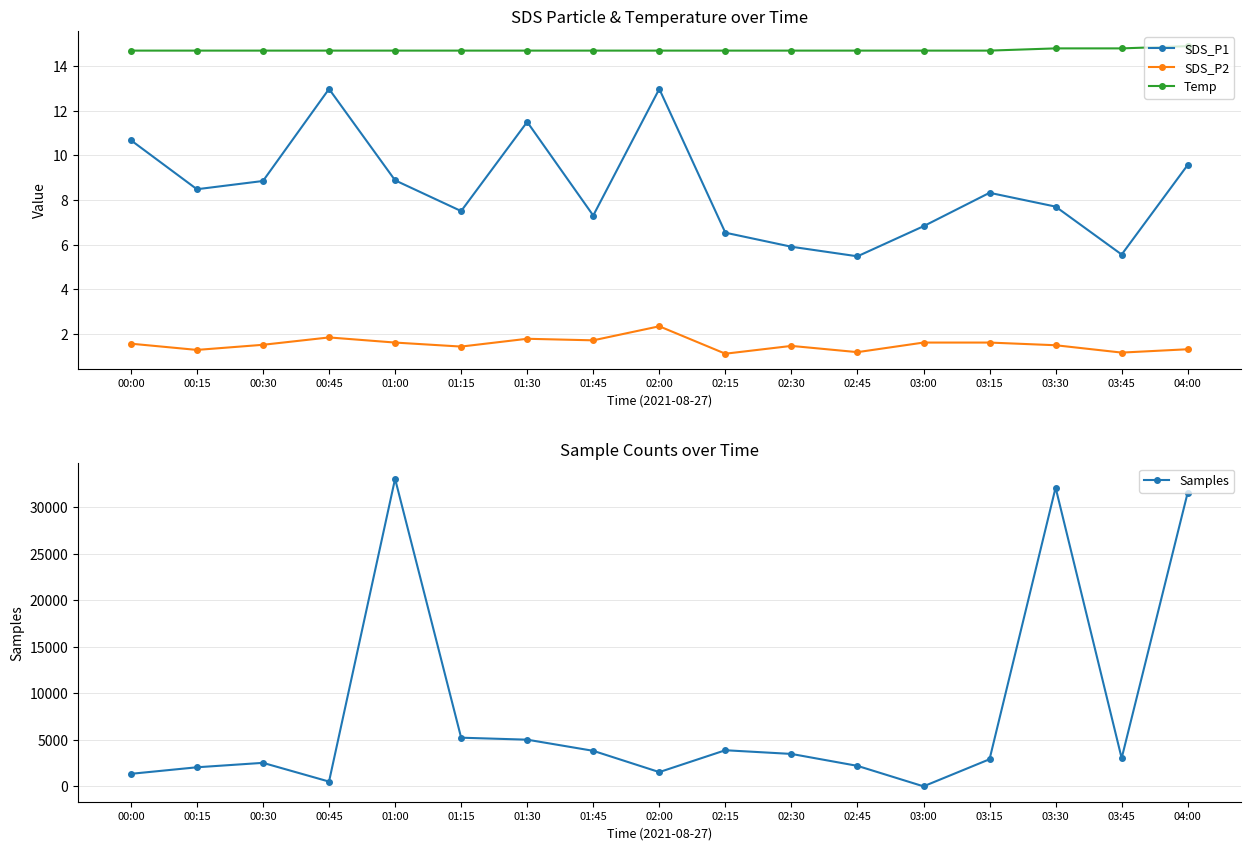

What is the value of the SDS_P1 point at the 14th from the left?

8.3